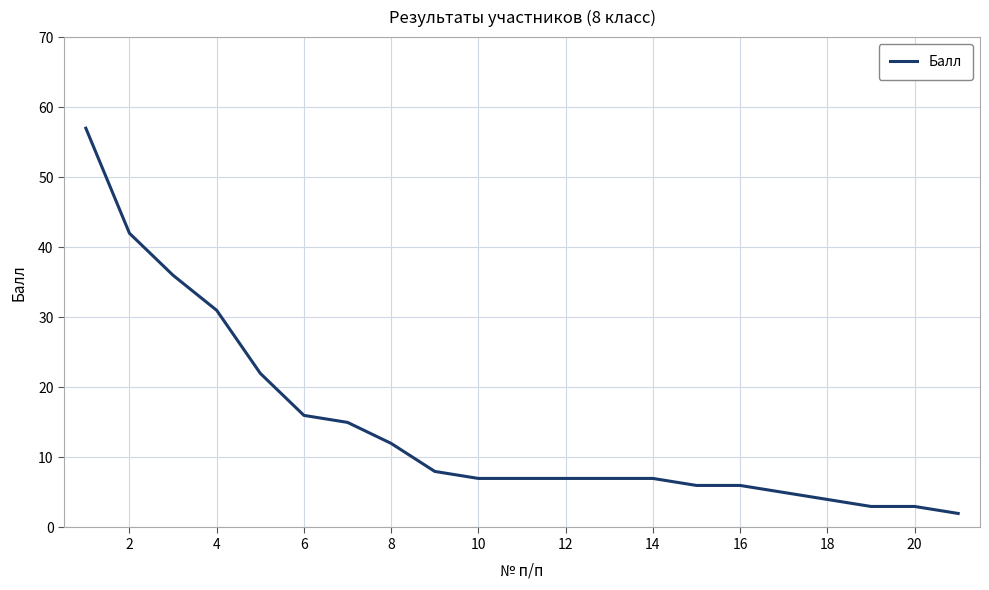

What is the difference between the maximum and minimum values?

55